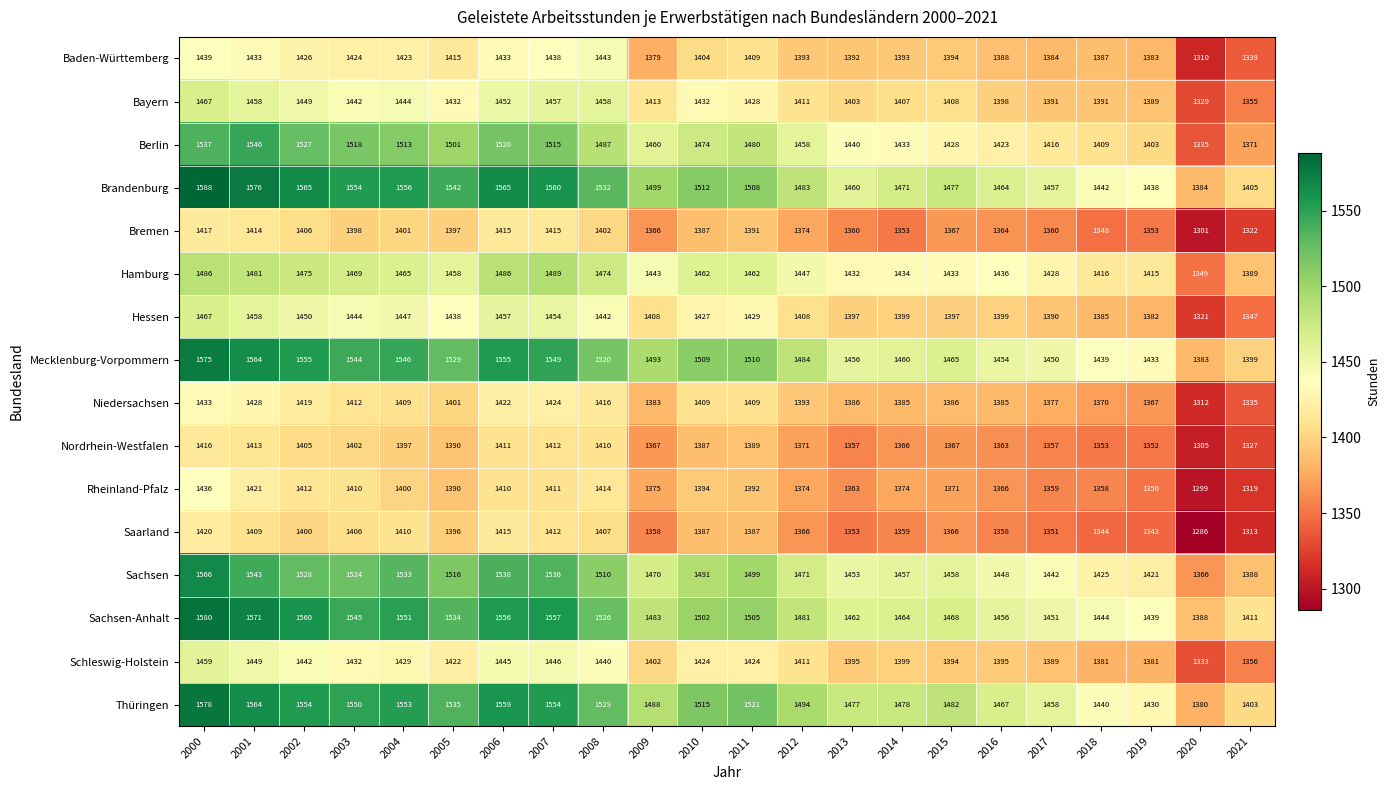

At which category is the sum across all series the highest?

2000